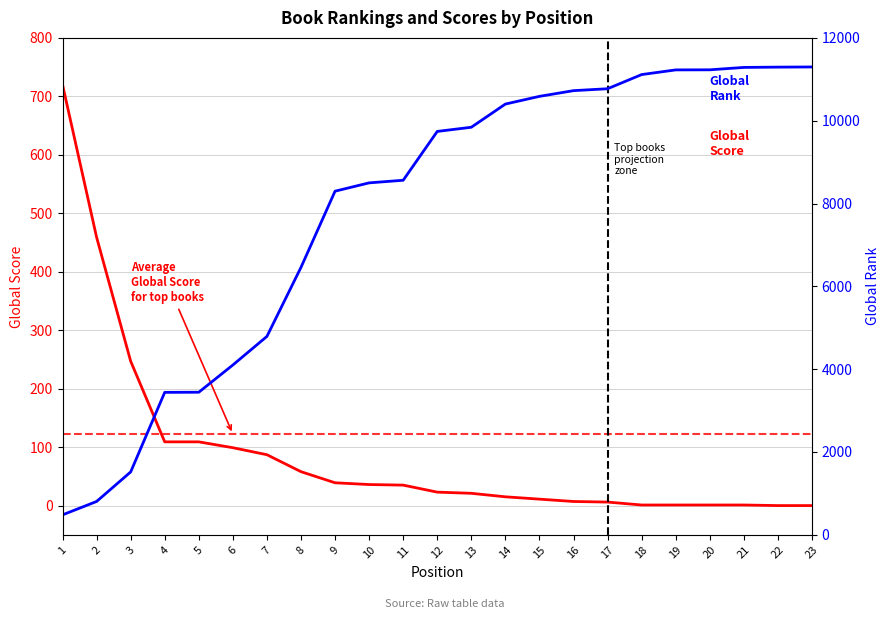

Reading left to right, list all the values displayed in this chart.

Global Score: 720	459	247	109	109	99	87	58	39	36	35	23	21	15	11	7	6	1	1	1	1	0	0
Global Rank: 482	805	1518	3440	3443	4101	4791	6459	8298	8499	8562	9741	9842	10402	10588	10726	10772	11114	11227	11229	11287	11294	11298